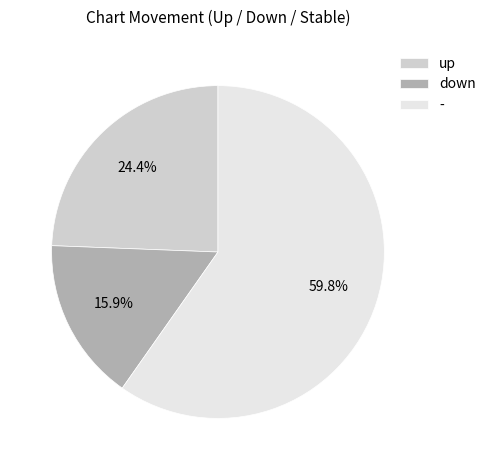

To the nearest percent, what portion does down represent?

16%